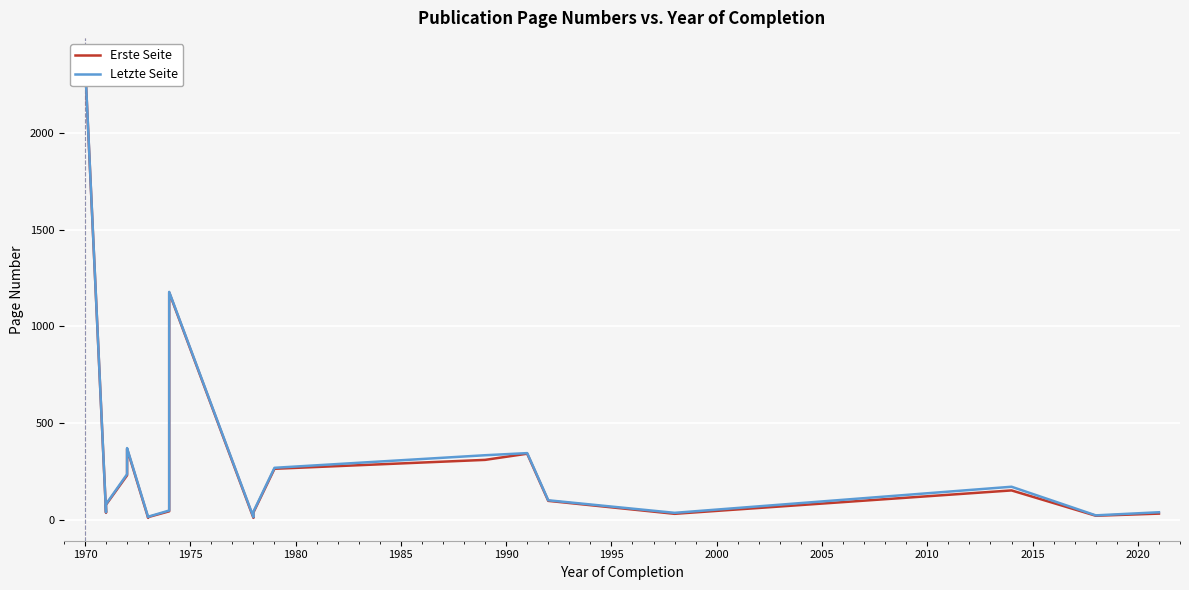

What are all the series names shown in the legend?

Erste Seite, Letzte Seite